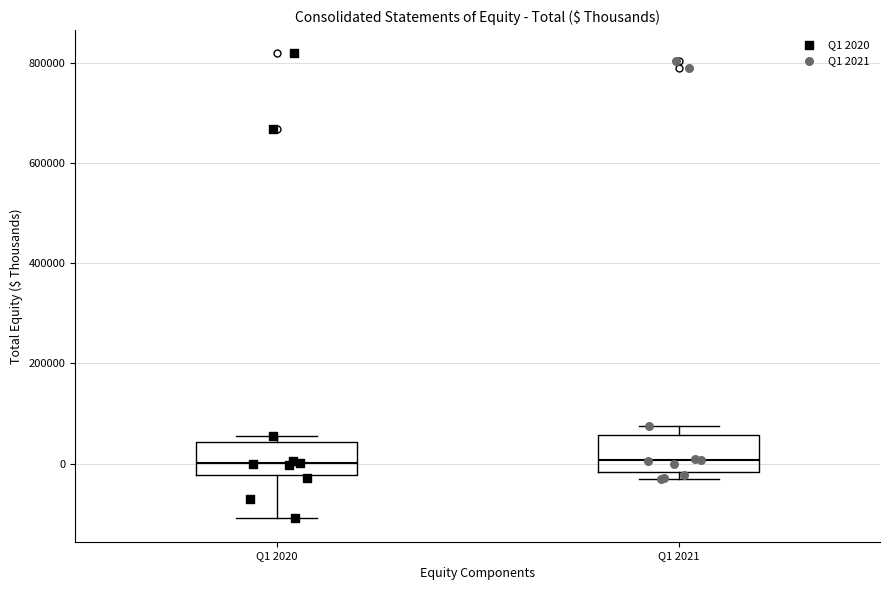

Reading left to right, read every box against the y-axis: the position of its median line, the range the box covers, and the ends of its whiskers. The values are not printed on the chart, so give them approximately, as read against the axis.

Q1 2020: median 0, box -20000 to 40000, whiskers -100000 to 60000
Q1 2021: median 0, box -20000 to 60000, whiskers -40000 to 80000